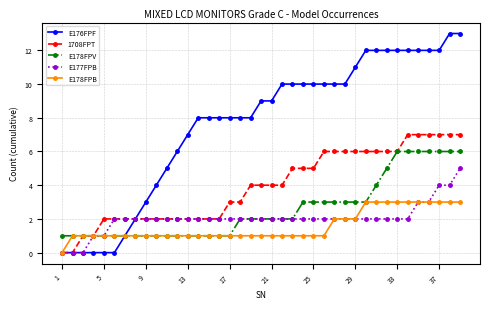

Count the E178FPV values in the range 1 to 3.

30